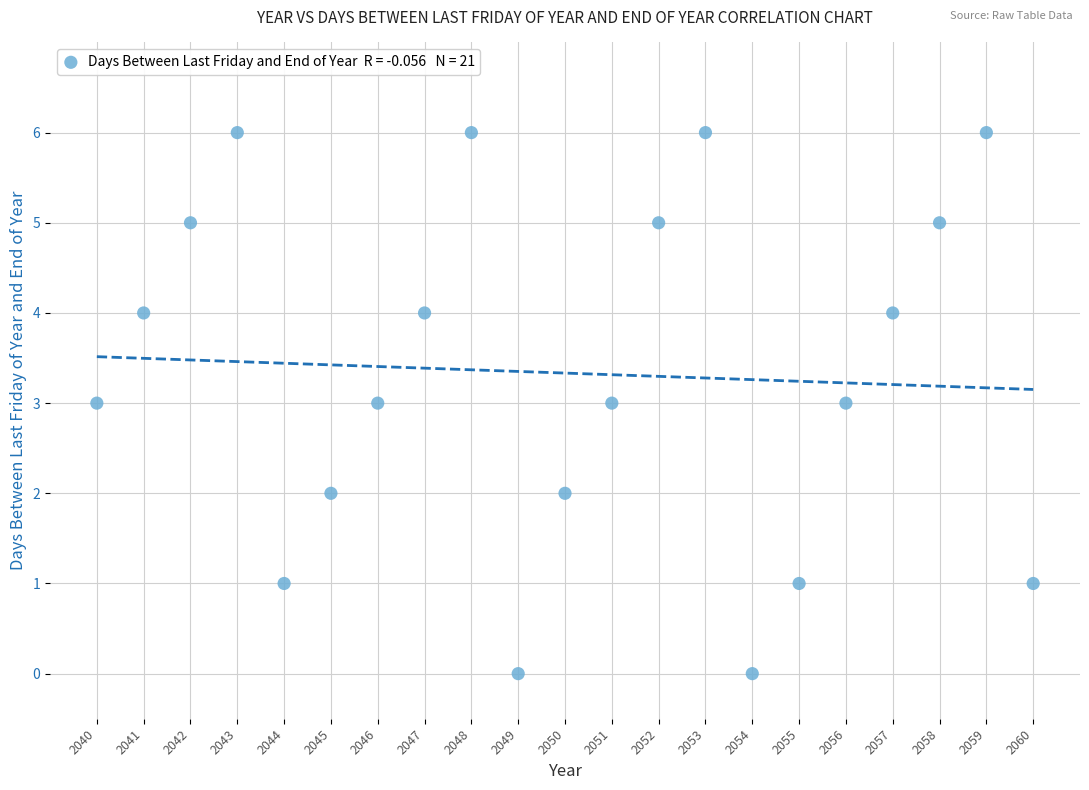

What is the range of Y values (max minus min)?

6